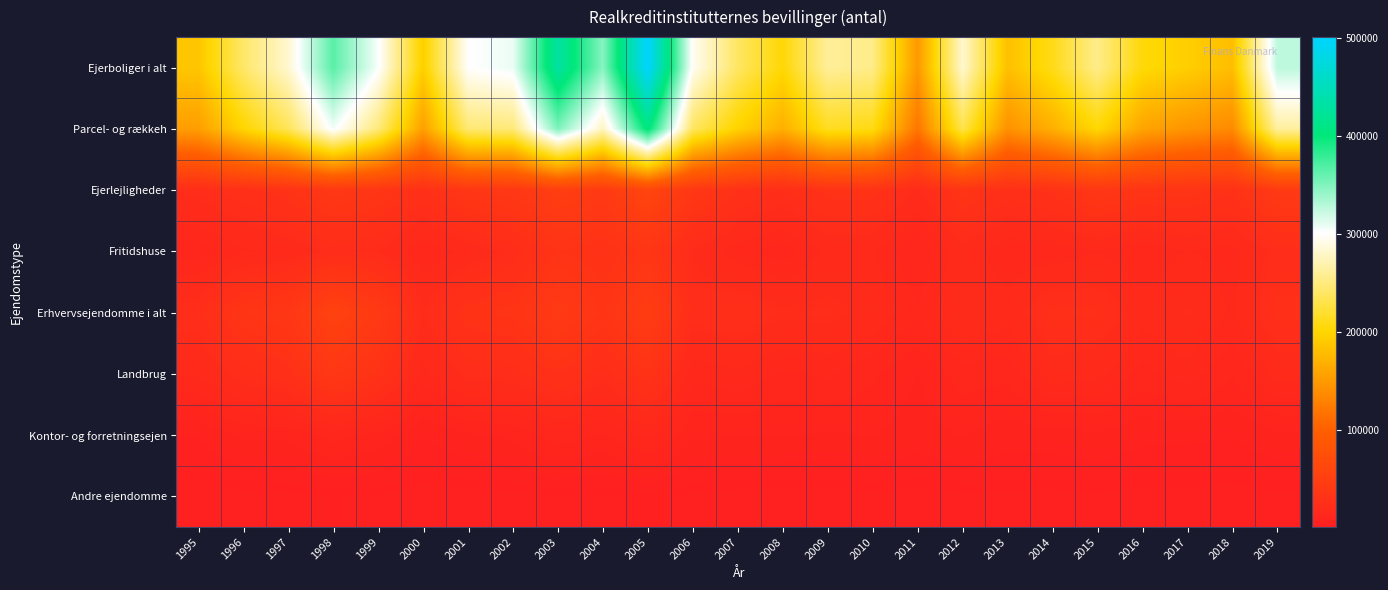

Which series has the widest spread of values?

Ejerboliger i alt